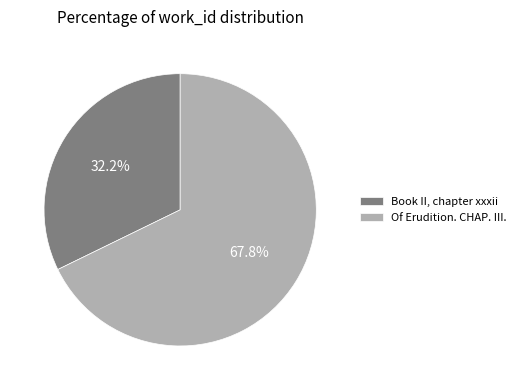

Which slice is the smallest?

Book II, chapter xxxii